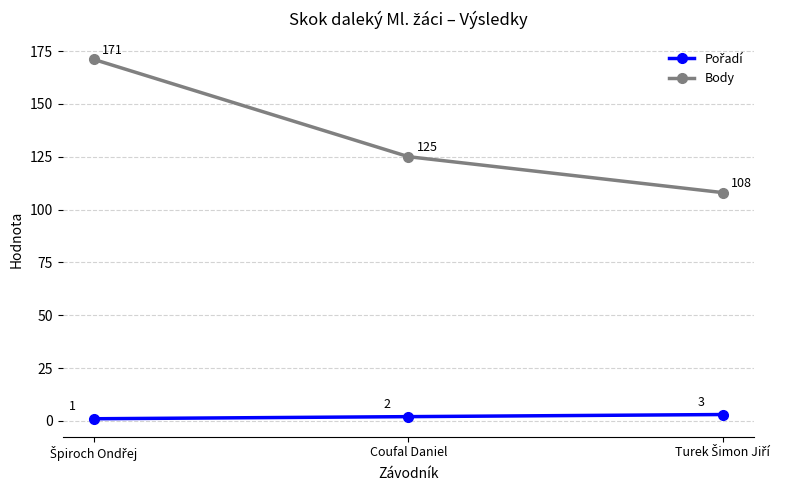

Is this an area chart (filled region under the line)?

No